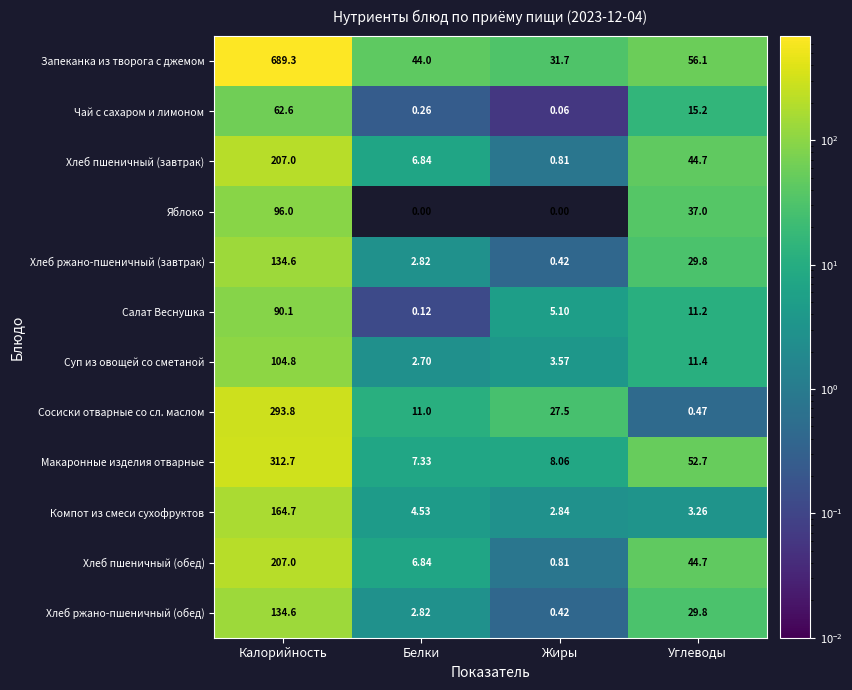

Which series has the widest spread of values?

Запеканка из творога с джемом